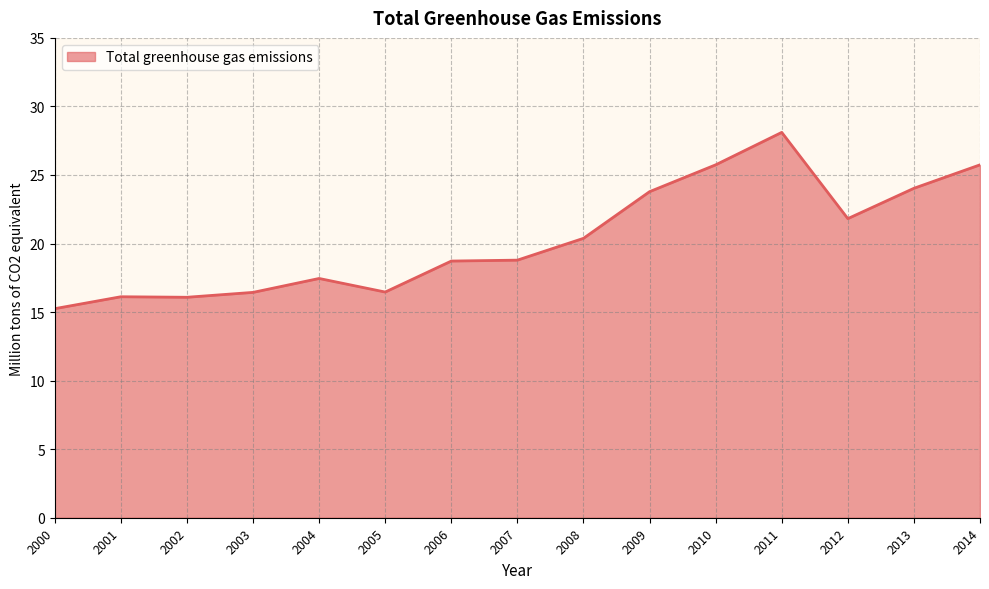

Read the value at 2012.

21.8